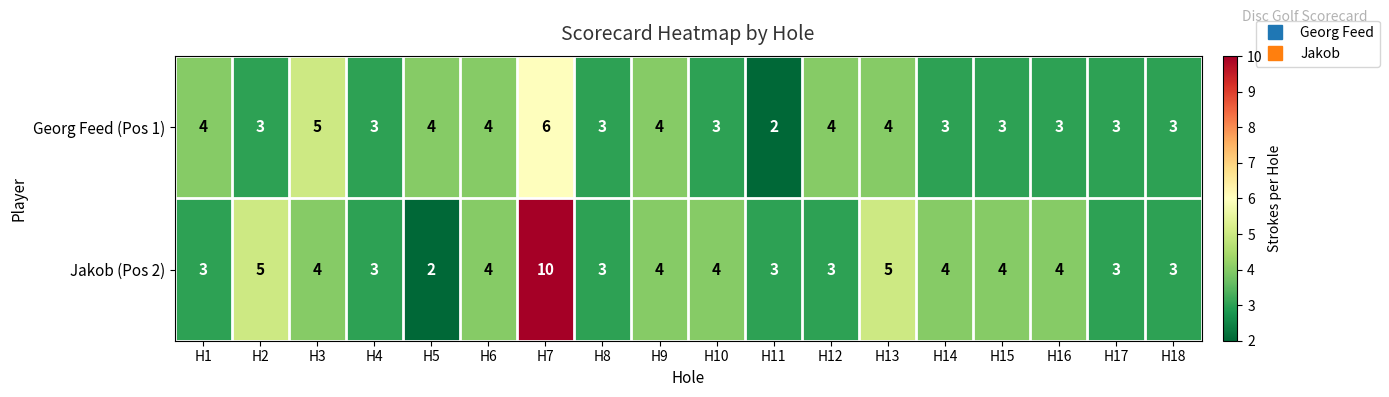

What is the minimum value shown in the chart?

2